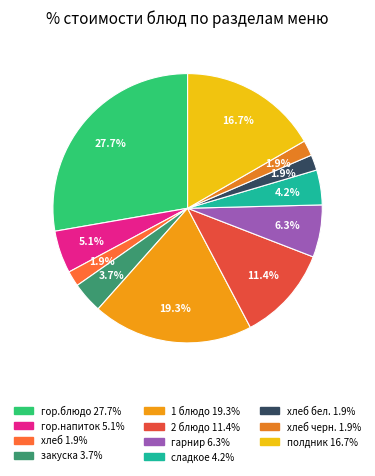

Does any single category account for the majority?

No